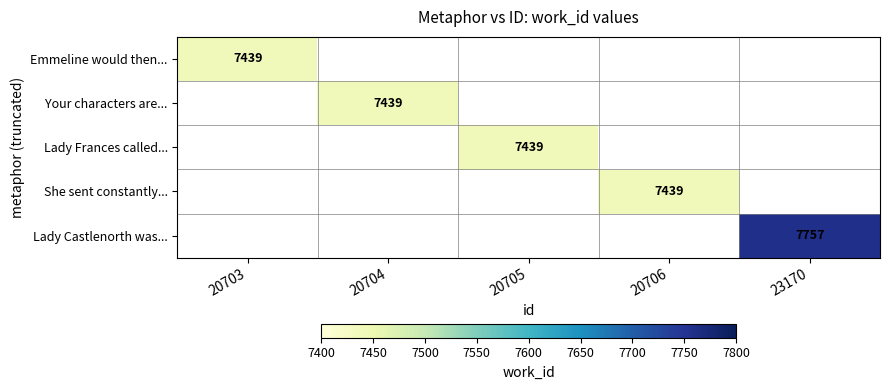

The value of Lady Frances called... at 20705 is 2760. True or false?

False